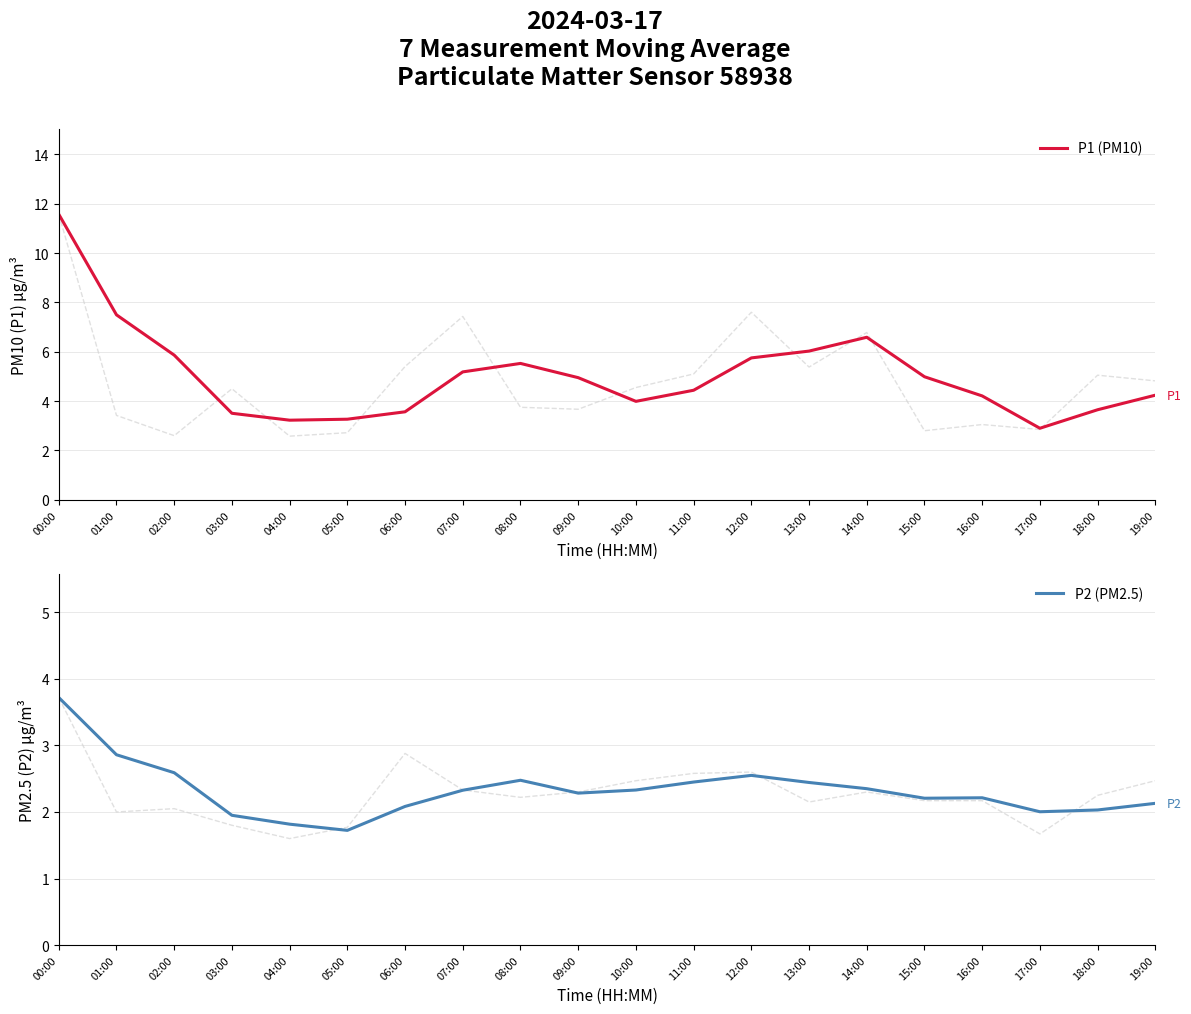

What is the sum of all P1 (PM10) values?

100.9